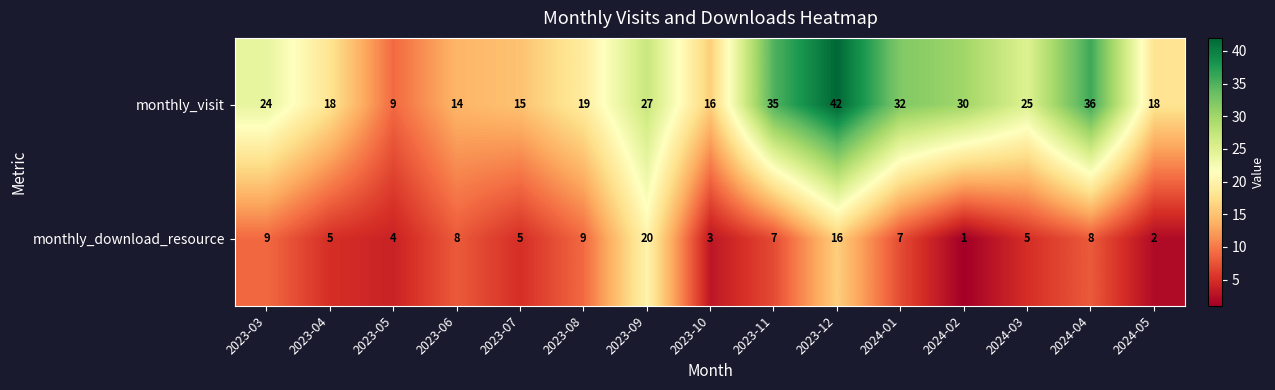

At which category is the sum across all series the highest?

2023-12